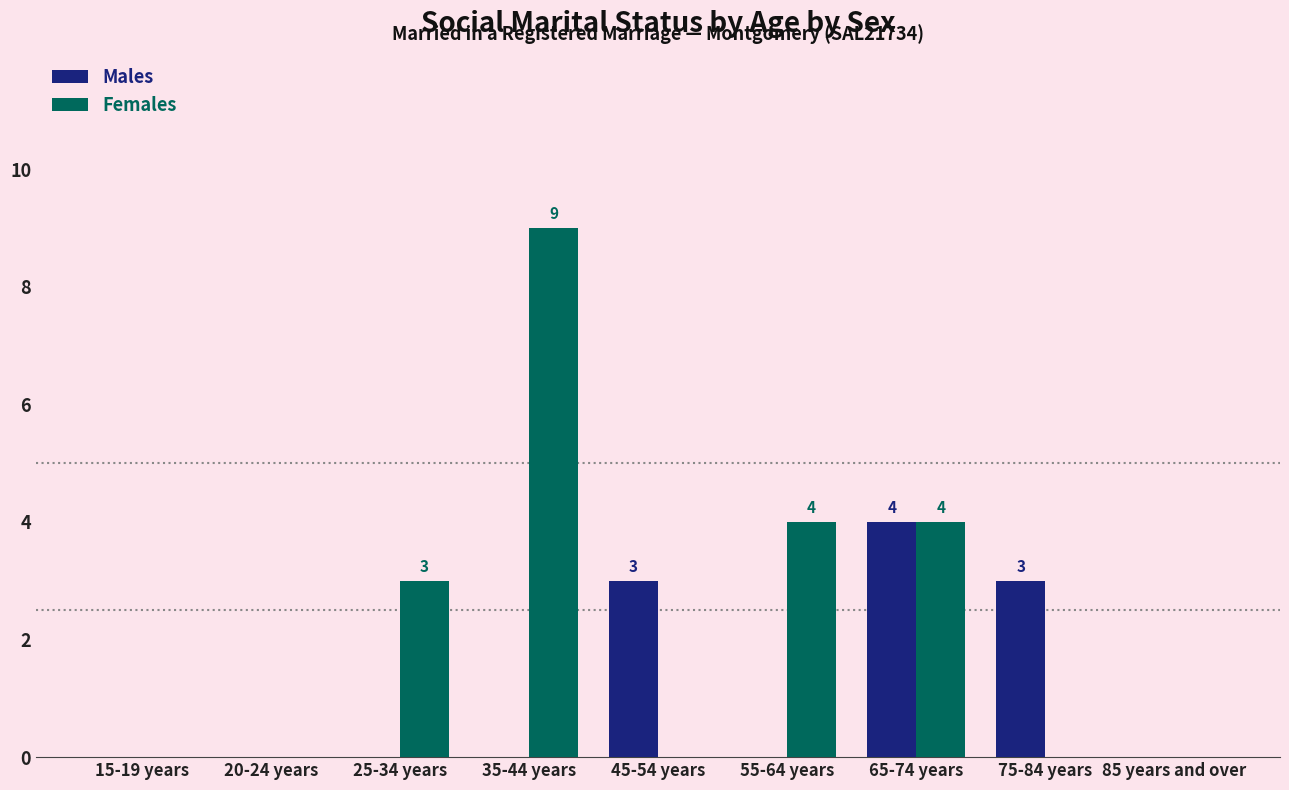

Is it true that Females equals 2 at 55-64 years?

False